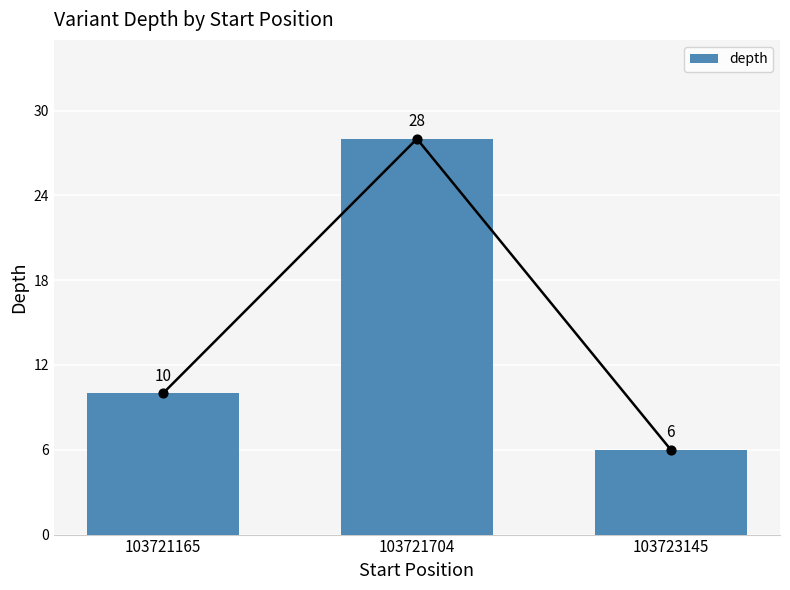

What is the change in value from 103721165 to 103723145?

-4